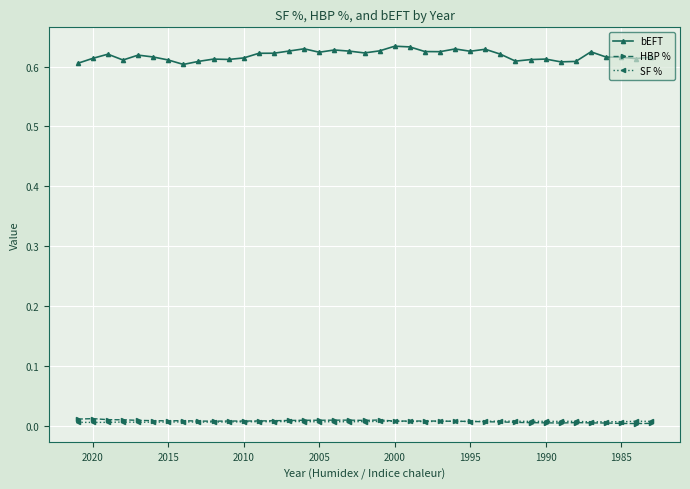

True or false: bEFT and SF % cross at least once.

False